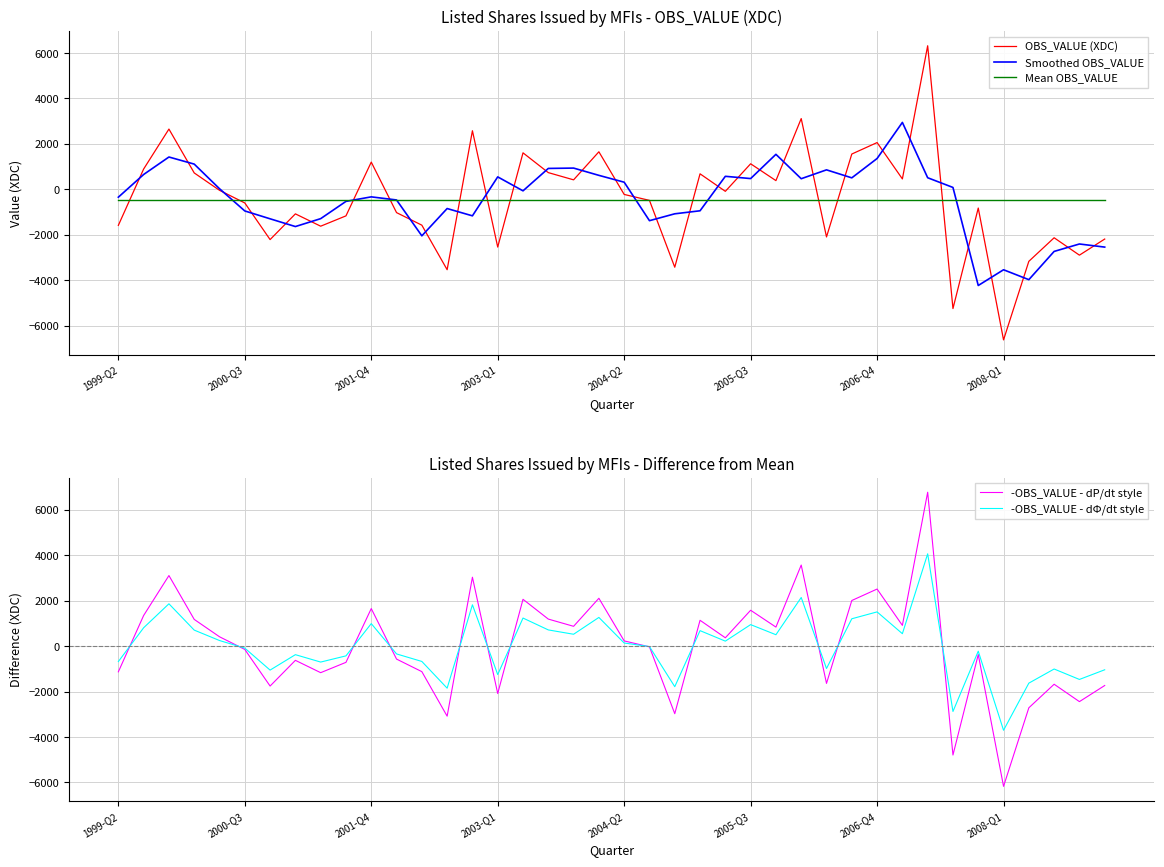

What is the highest value of the OBS_VALUE (XDC) series?

6320.0